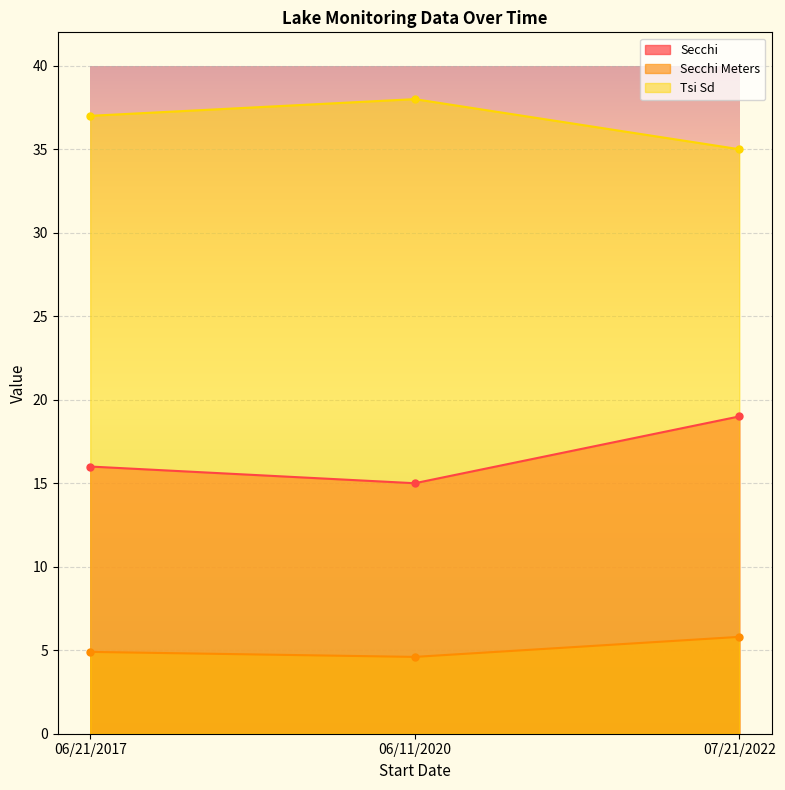

At which category is the sum across all series the highest?

07/21/2022